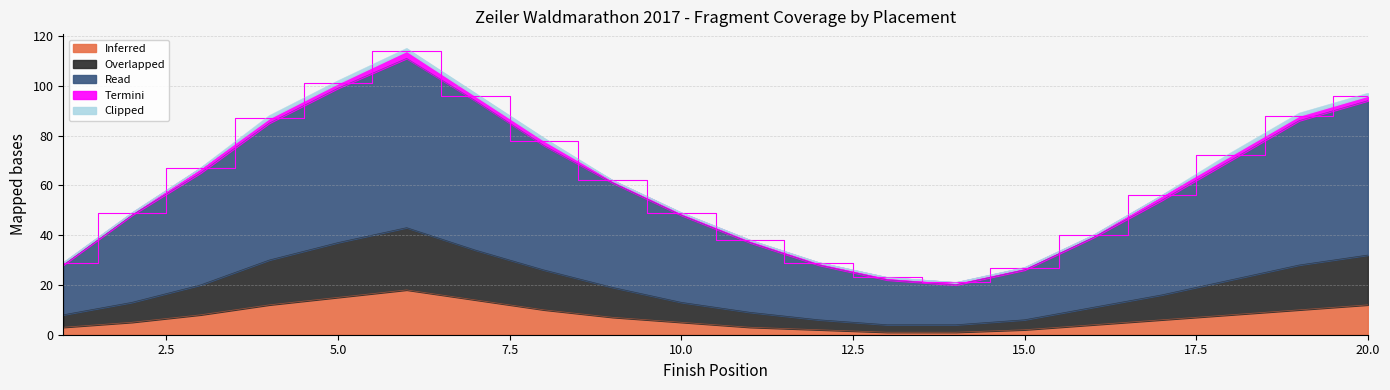

At which category is the sum across all series the highest?

6